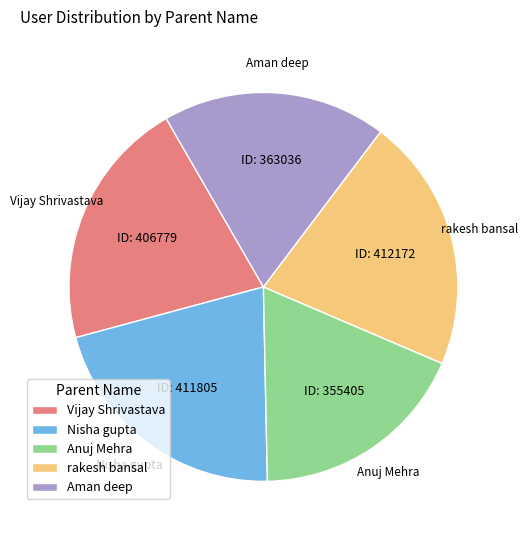

True or false: Nisha gupta accounts for 21% of the total.

True